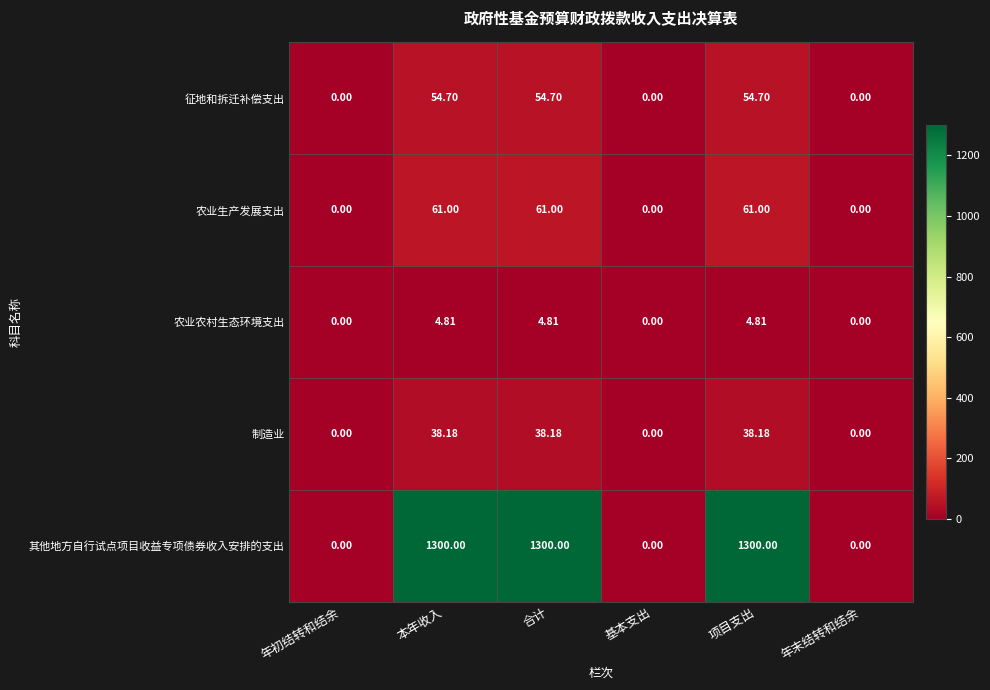

Where does the 农业农村生态环境支出 series first go above 4?

本年收入